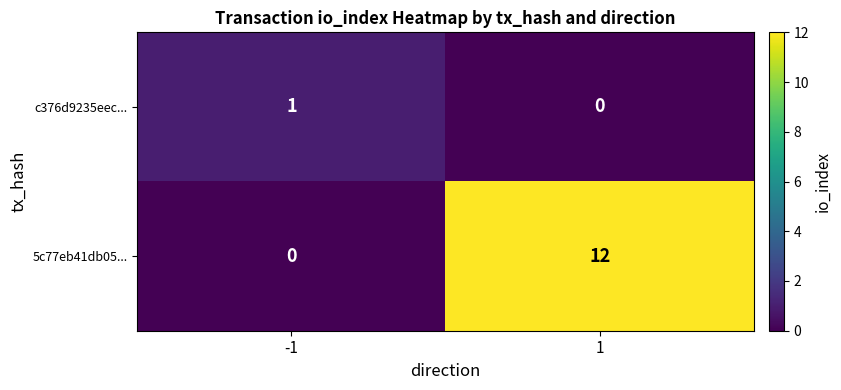

Read the 5c77eb41db05... value at 1, to the nearest 10.

10